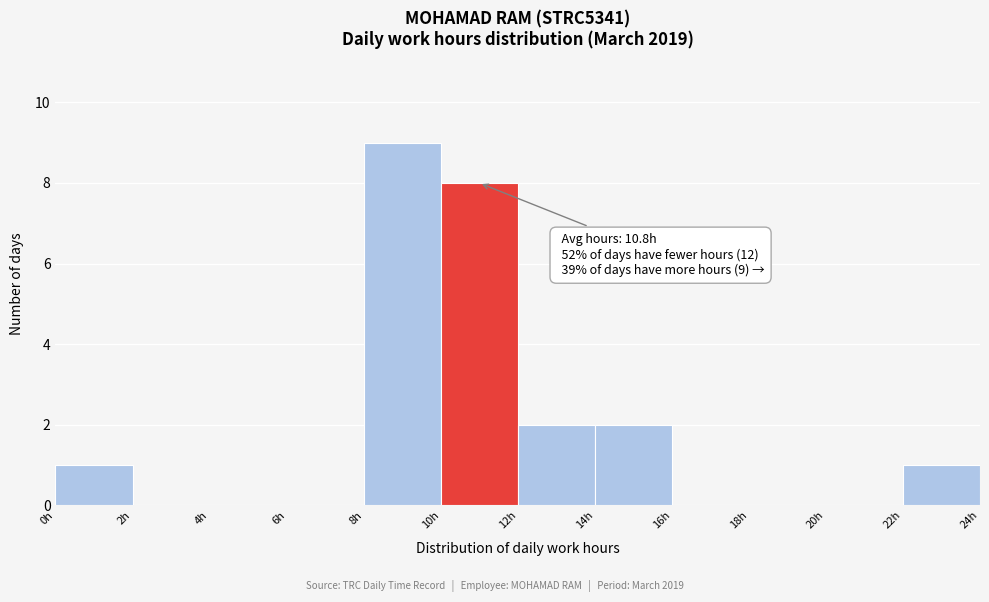

Over which range of the x-axis is the bar tallest?

8 to 10